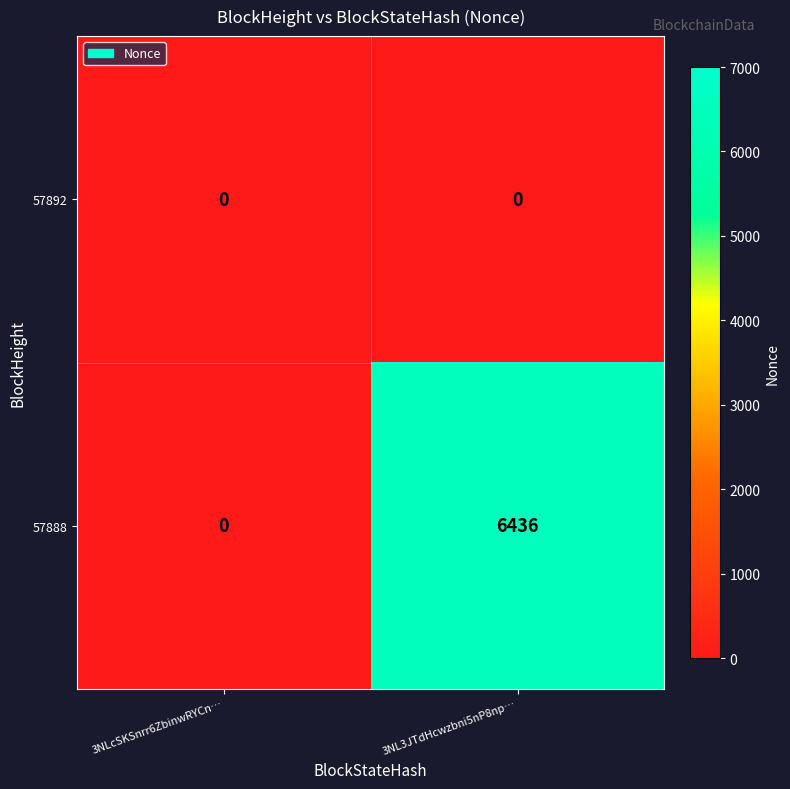

At which category is the sum across all series the highest?

3NL3JTdHcwzbni5nP8np…